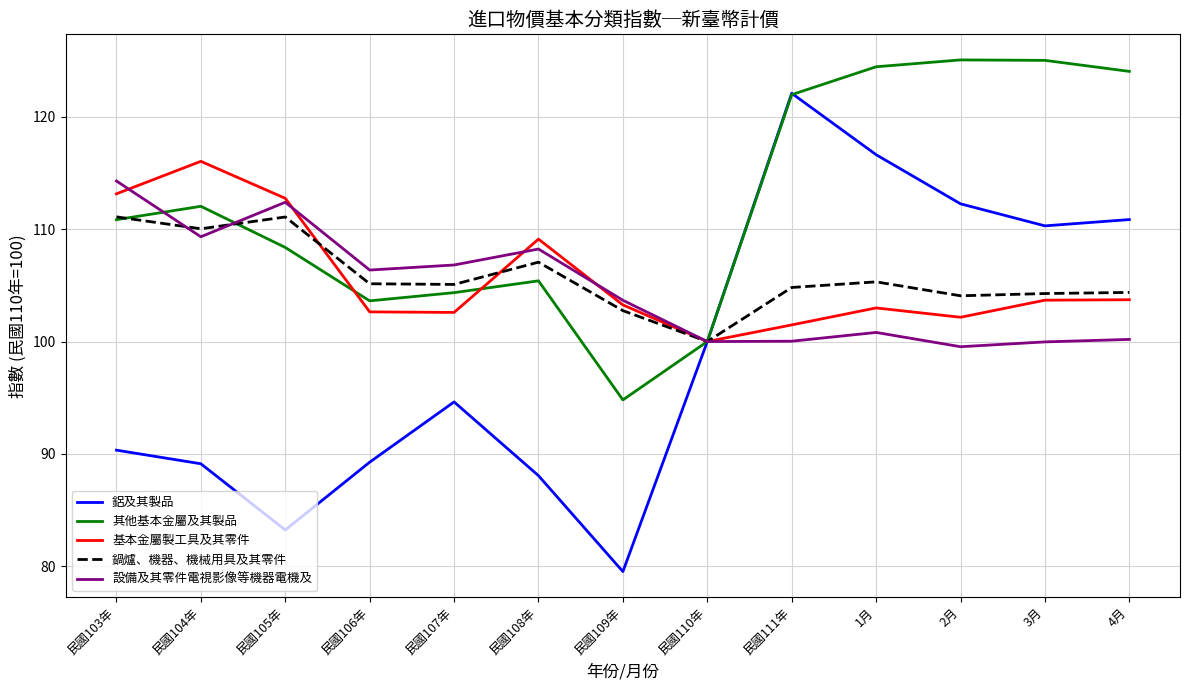

Rank the series at 4月 from lowest to highest value.

設備及其零件電視影像等機器電機及, 基本金屬製工具及其零件, 鍋爐、機器、機械用具及其零件, 鋁及其製品, 其他基本金屬及其製品